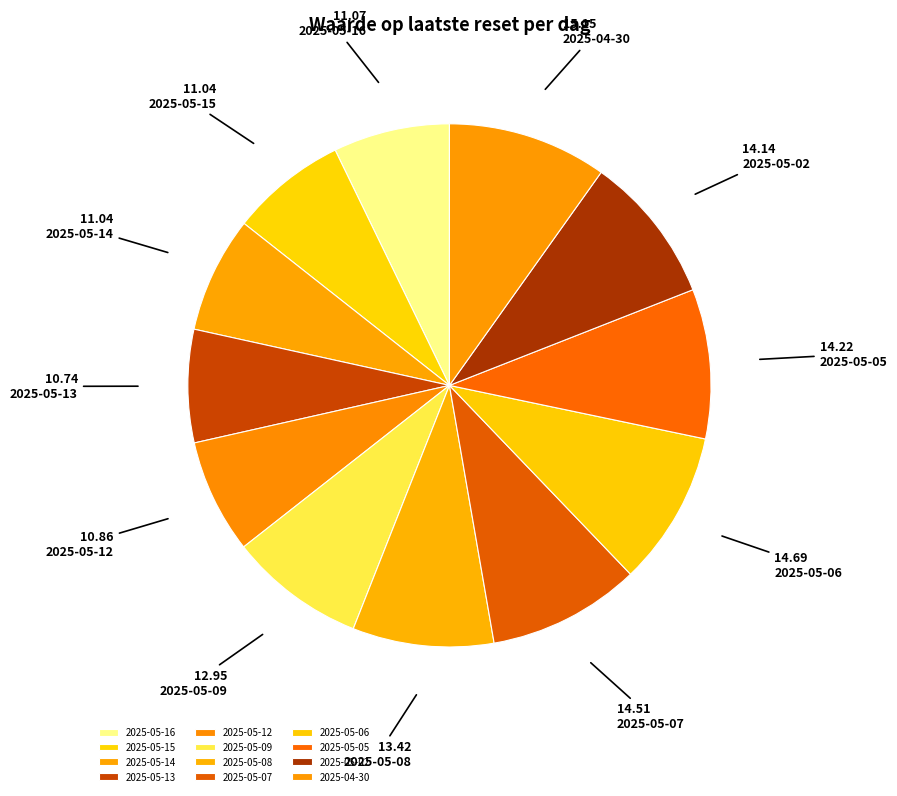

Rank the categories by value from highest to lowest.

2025-04-30, 2025-05-06, 2025-05-07, 2025-05-05, 2025-05-02, 2025-05-08, 2025-05-09, 2025-05-16, 2025-05-15, 2025-05-14, 2025-05-12, 2025-05-13